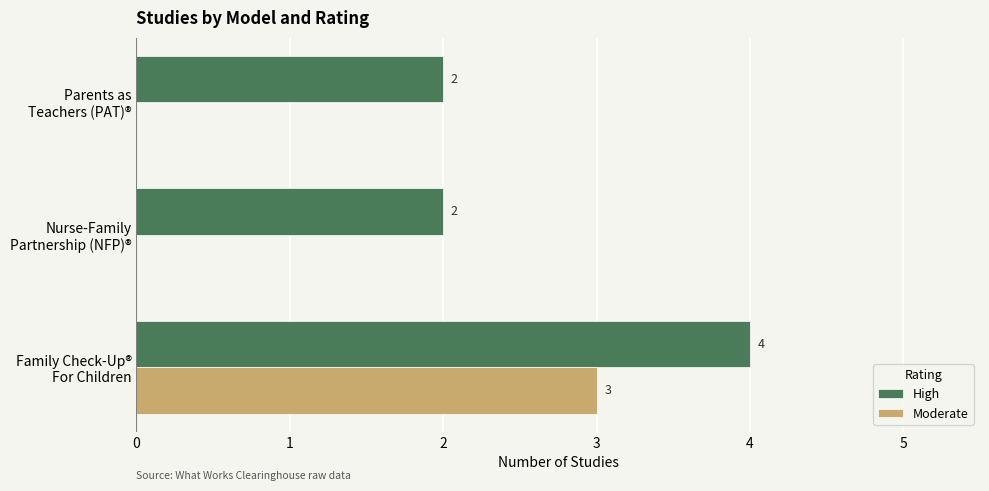

Which series has the largest total across all categories?

High